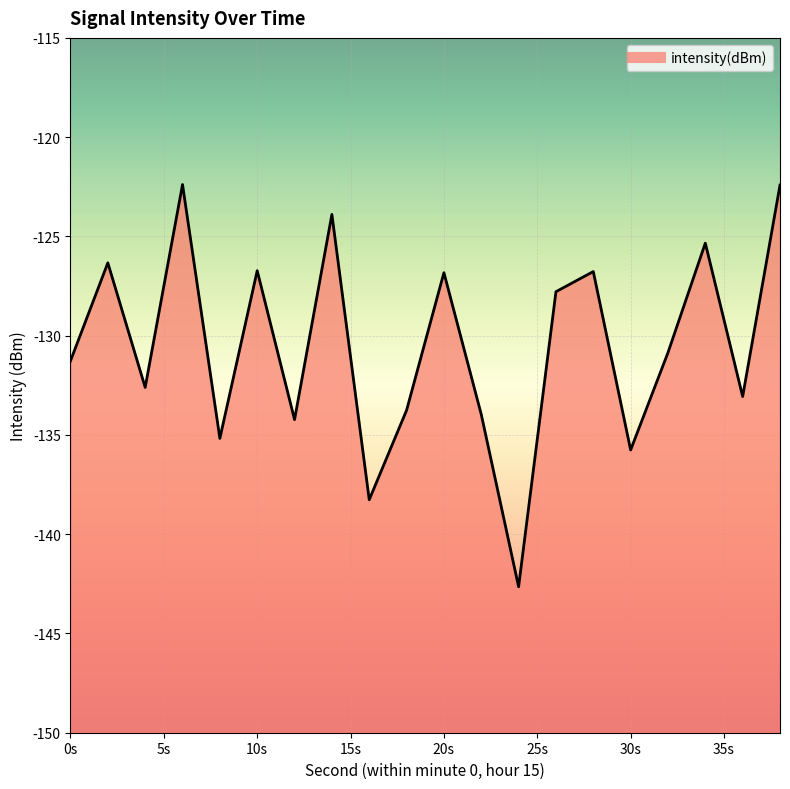

Does the chart display data point markers on the line(s)?

No